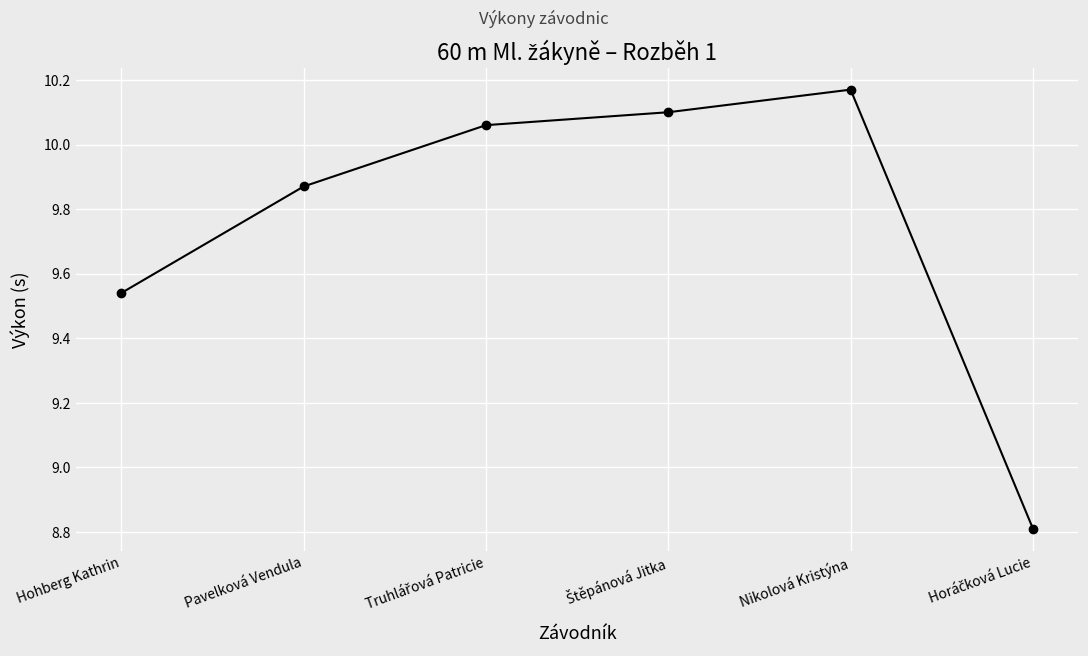

What position from the left is Nikolová Kristýna?

5